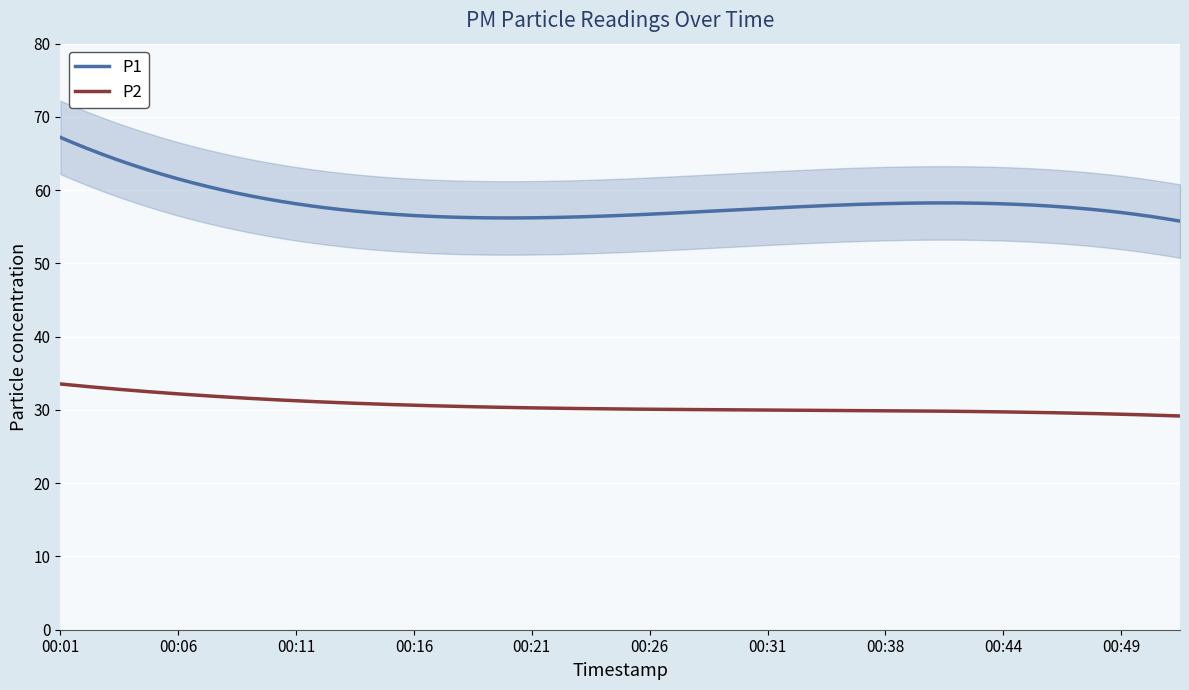

What is the lowest value of the P1 series?

55.8